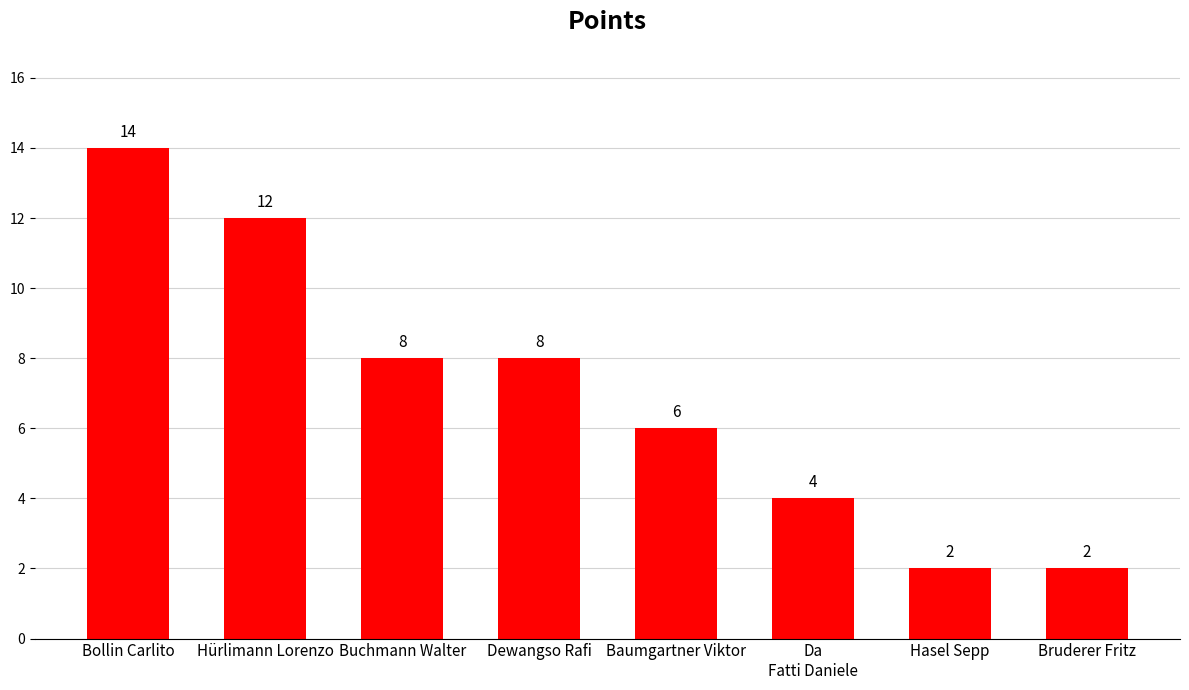

Reading left to right, what are all the values shown in this chart?

14	12	8	8	6	4	2	2